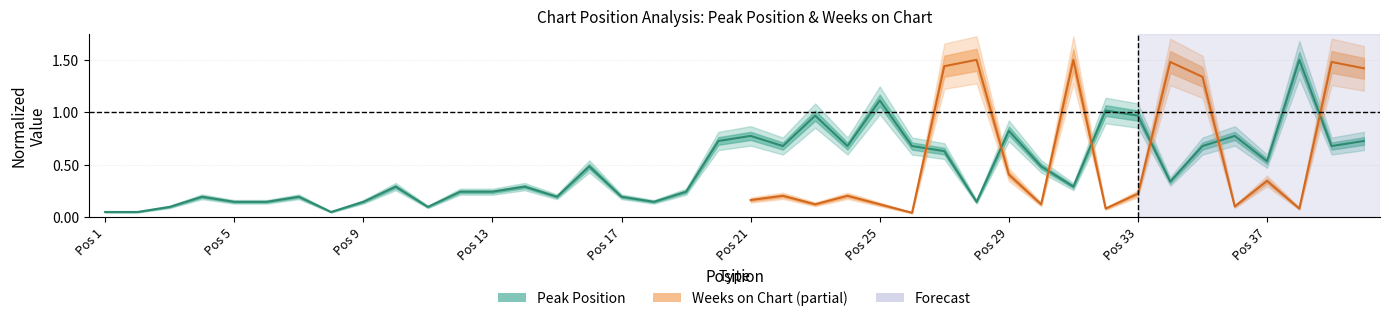

What is the value of the 6th point from the left?

0.1